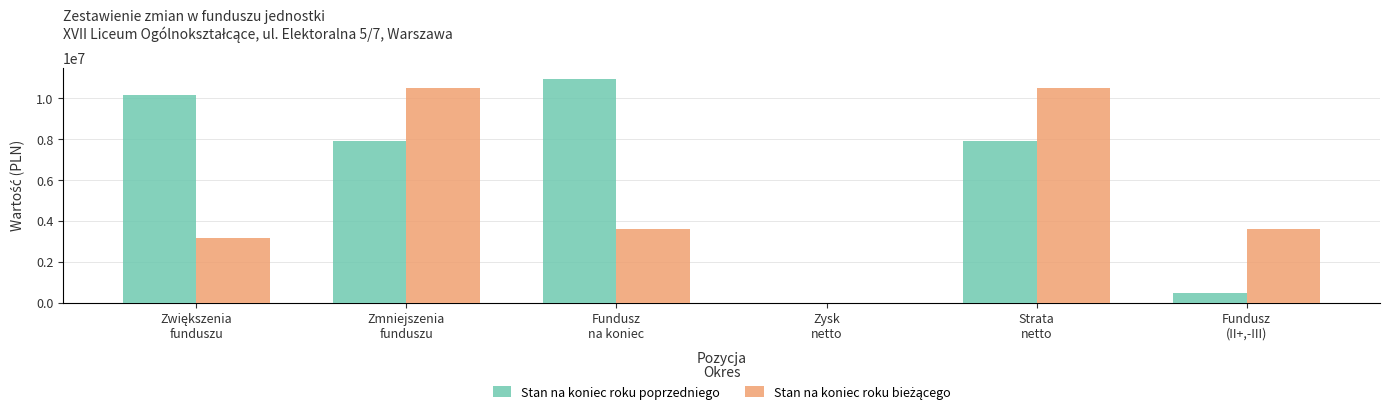

What is the maximum value for Stan na koniec roku poprzedniego?

10946440.4